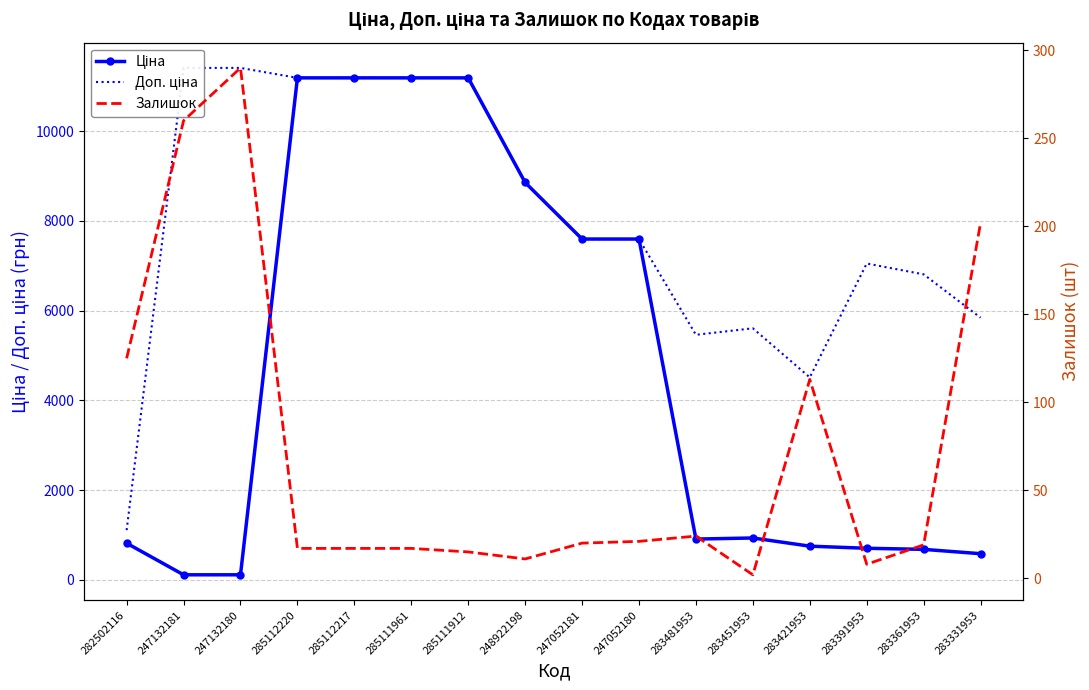

What is the minimum value shown in the chart?

2.0